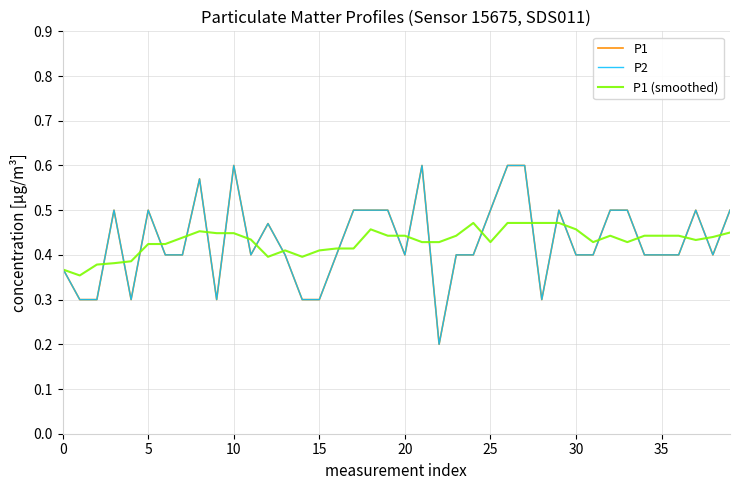

Is this an area chart (filled region under the line)?

No